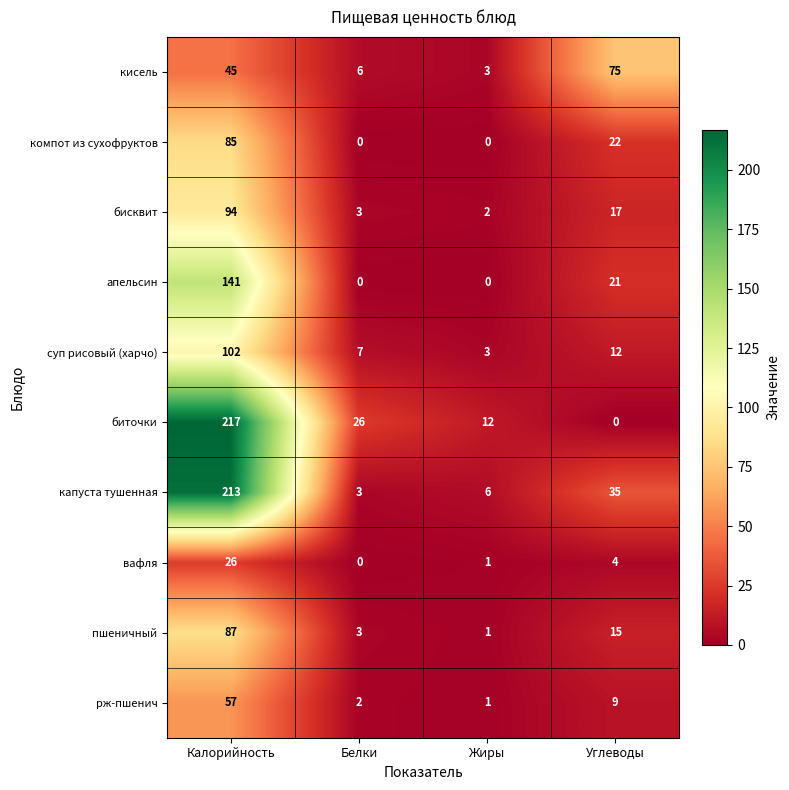

Which series has the largest range (max minus min)?

биточки